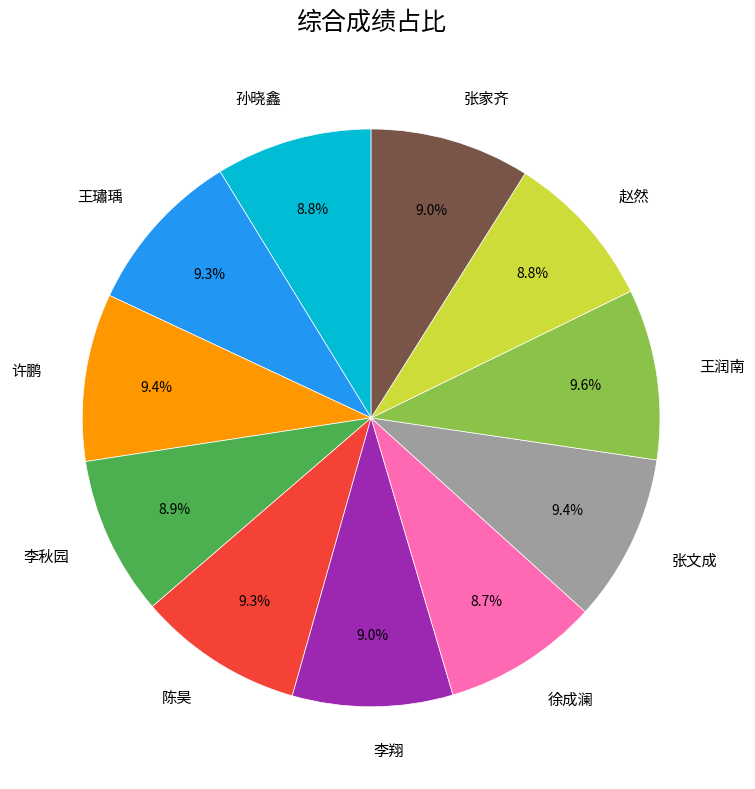

The 张文成 slice represents 9% of the pie. True or false?

True